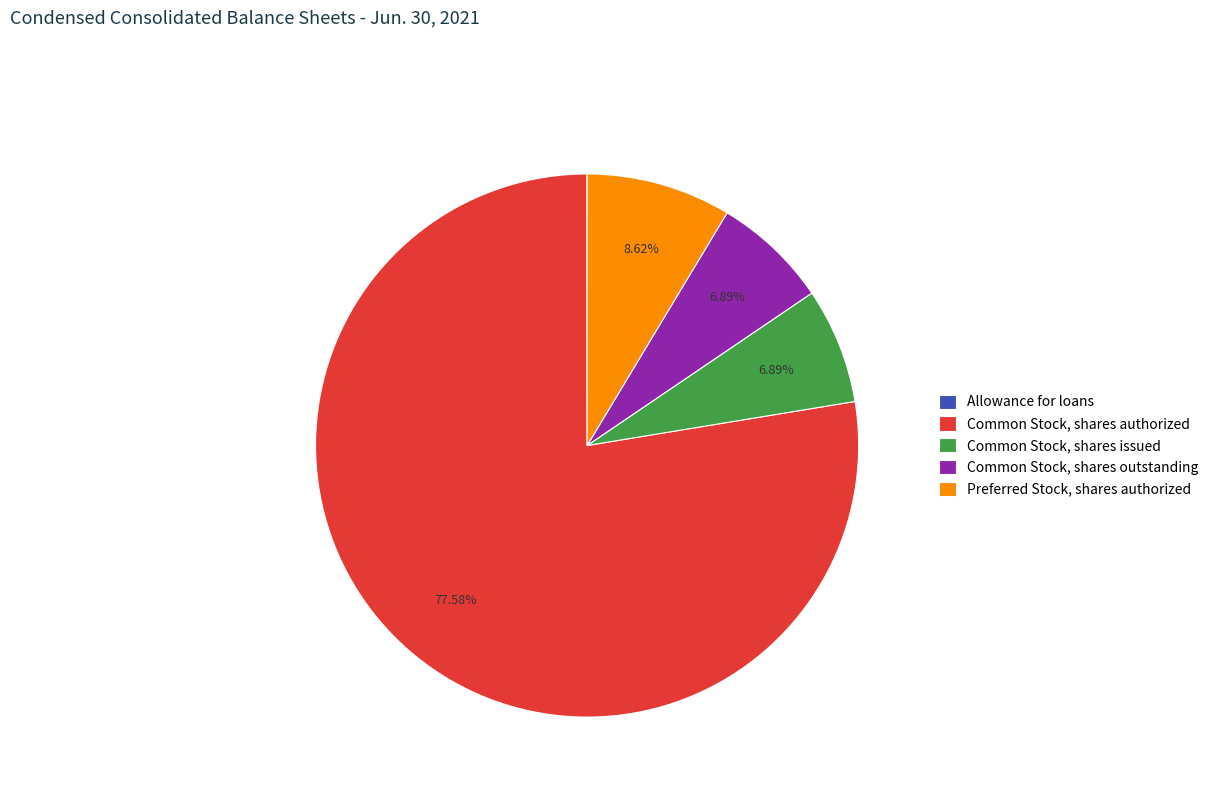

To the nearest percent, what portion does Common Stock, shares outstanding represent?

7%